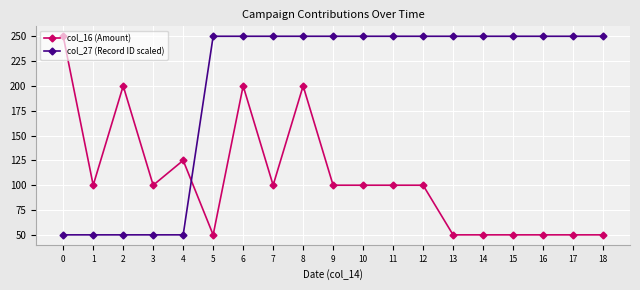

What is the spread (max minus min) of values at 7?

150.0